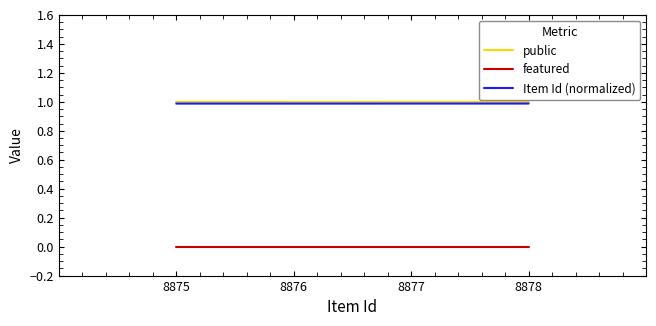

Is this an area chart (filled region under the line)?

No